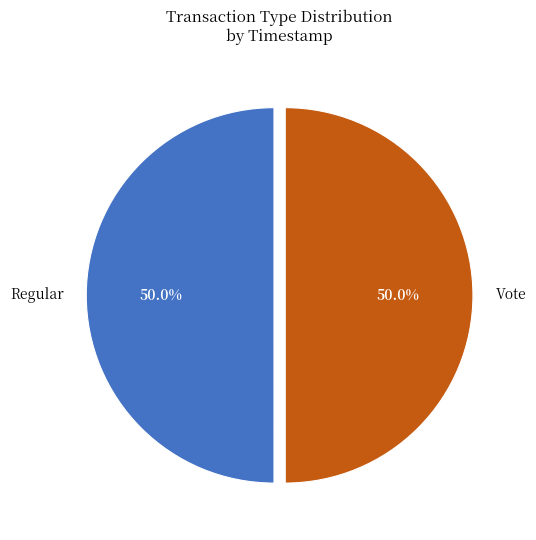

To the nearest percent, what percentage of the pie is Vote?

50%